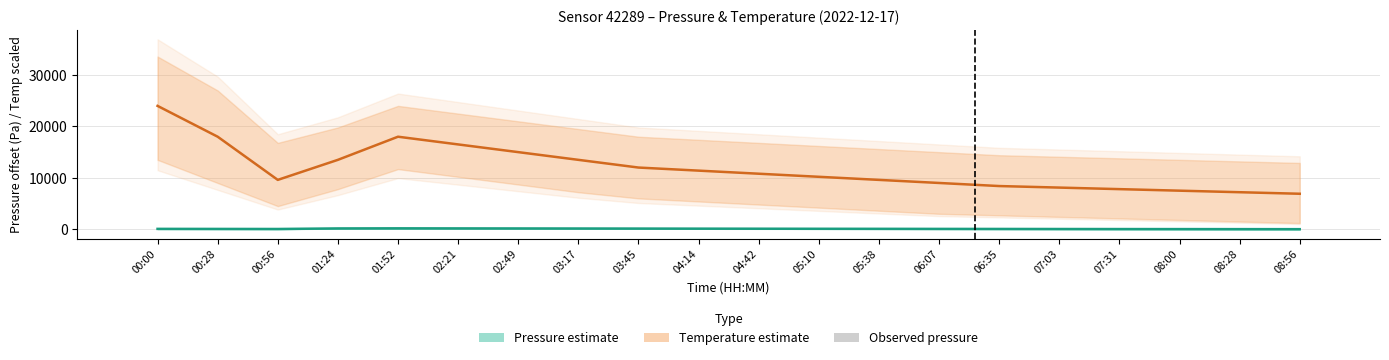

What position from the right is 08:56?

1